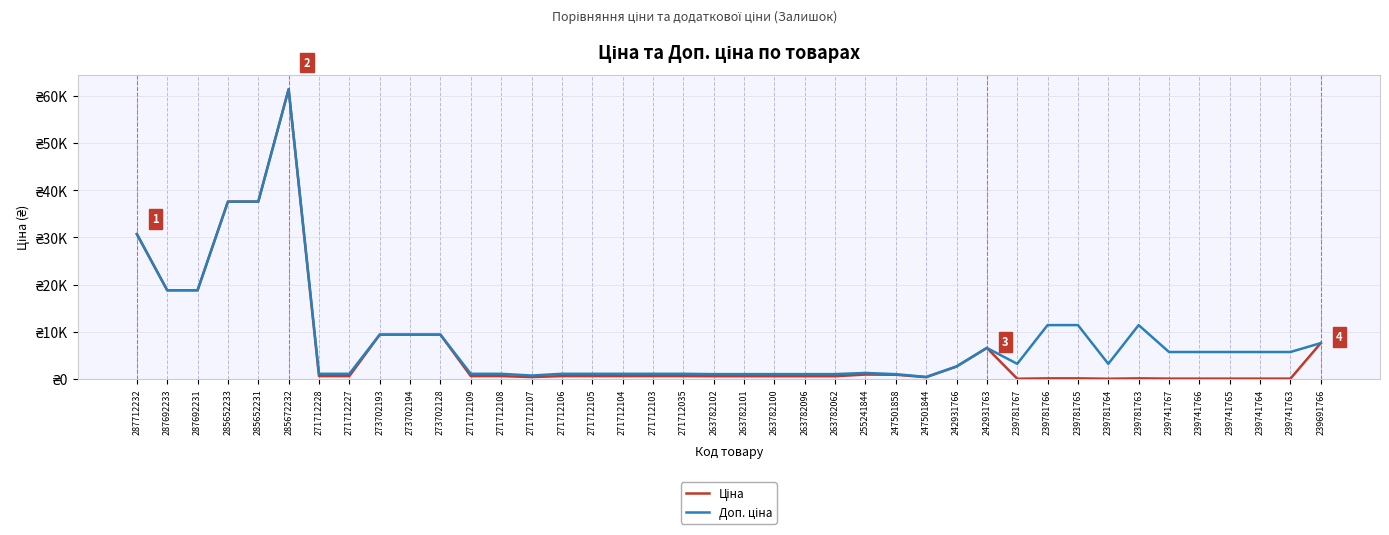

True or false: Ціна and Доп. ціна intersect in this chart.

False